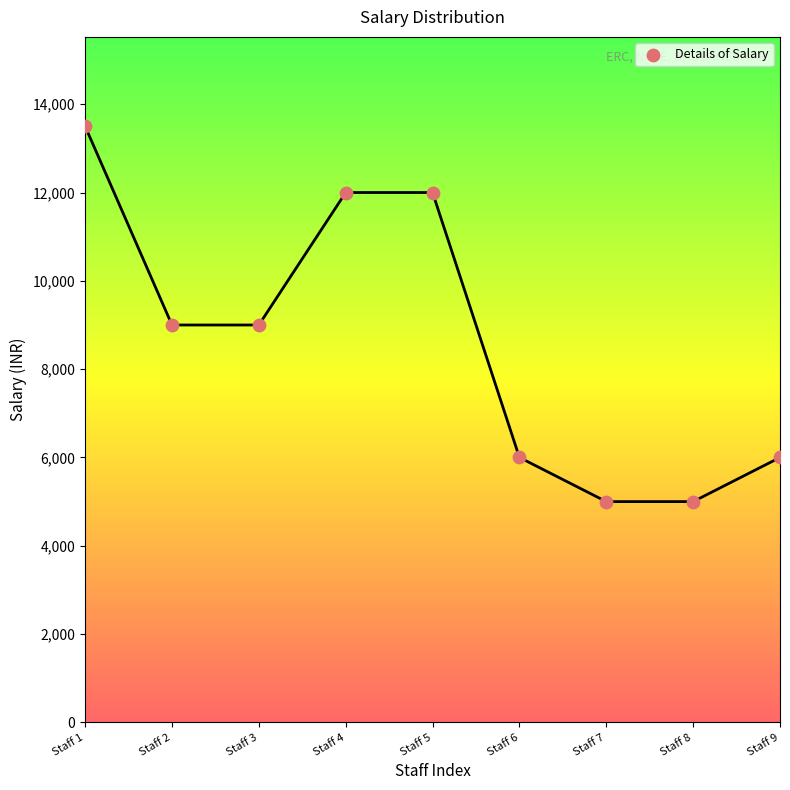

What is the average Y value?

8611